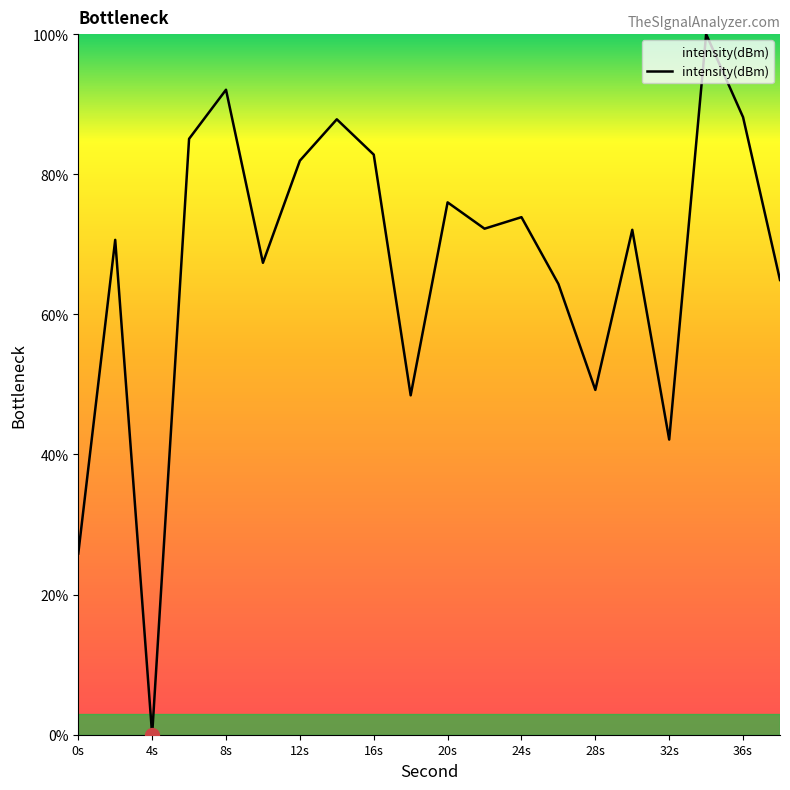

What is the maximum value shown in the chart?

100.0